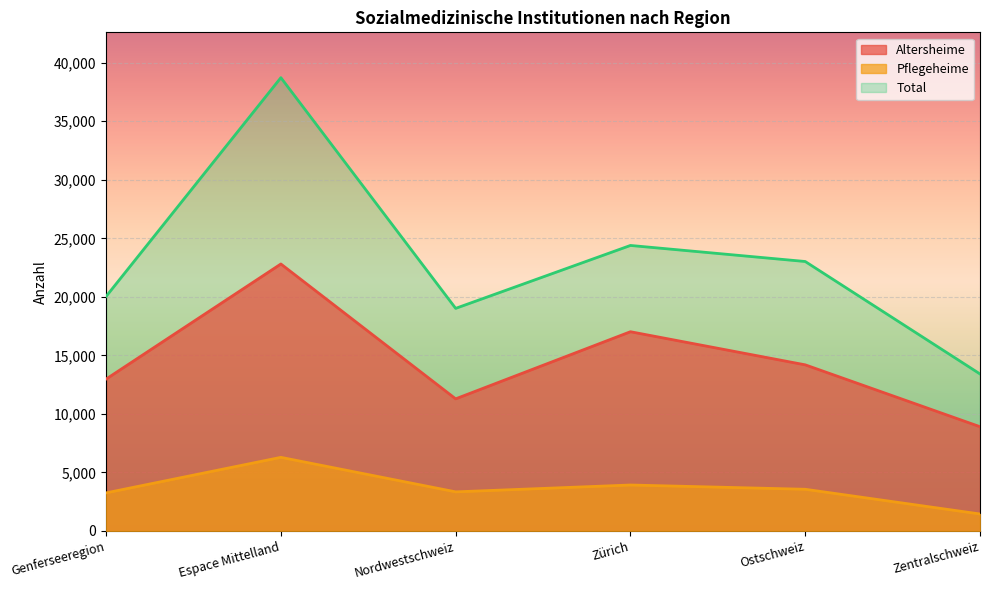

What is the approximate value of Altersheime at Zürich, to the nearest 100?

17000